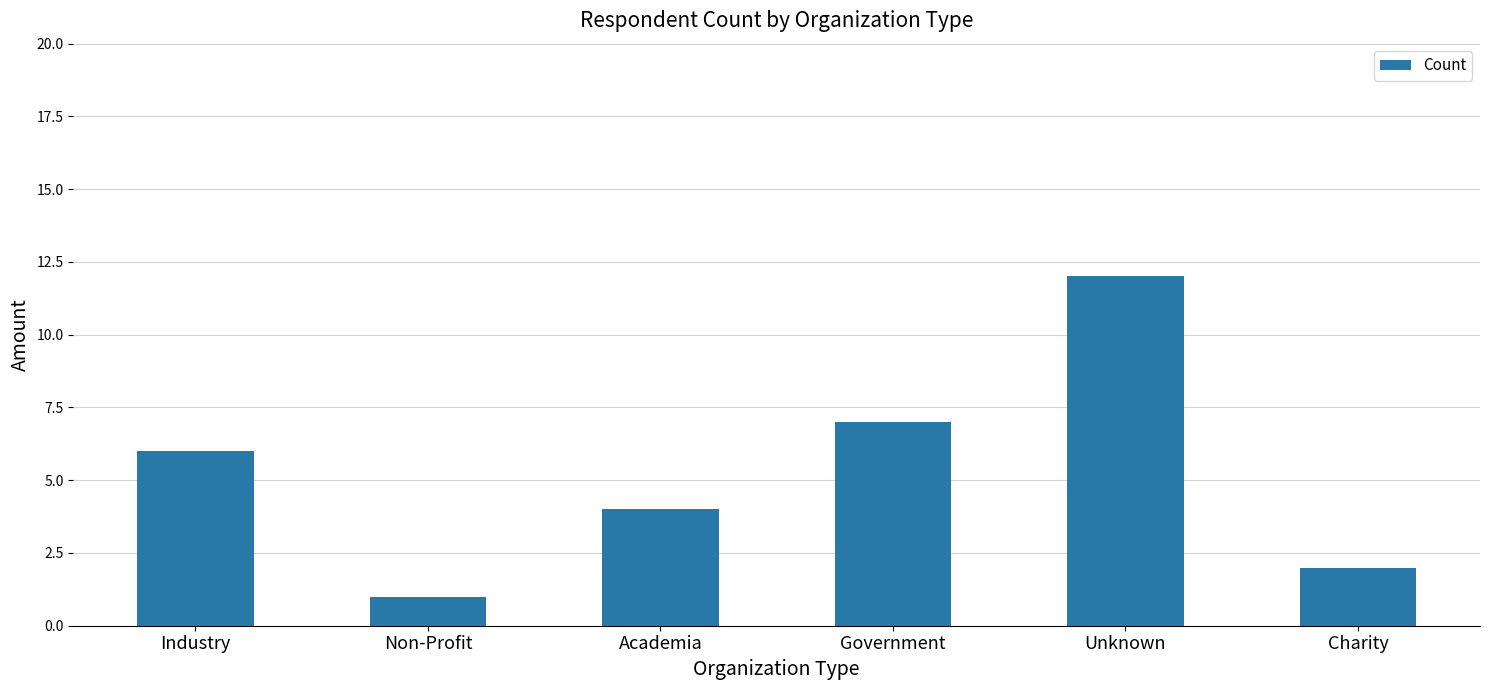

What is the minimum value shown in the chart?

1